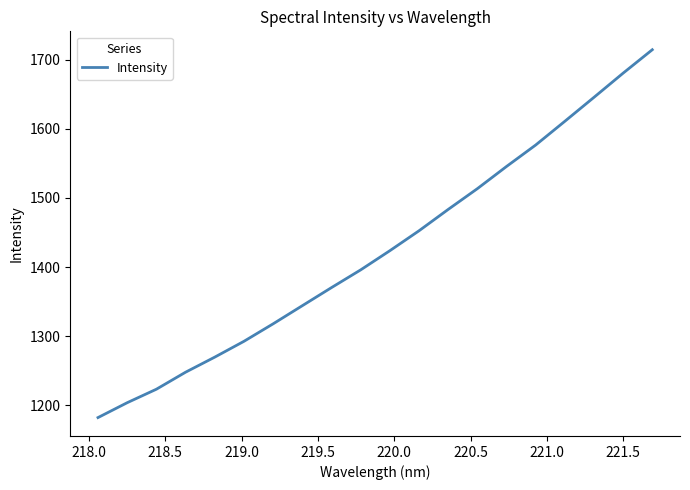

What is the minimum value shown in the chart?

1182.4